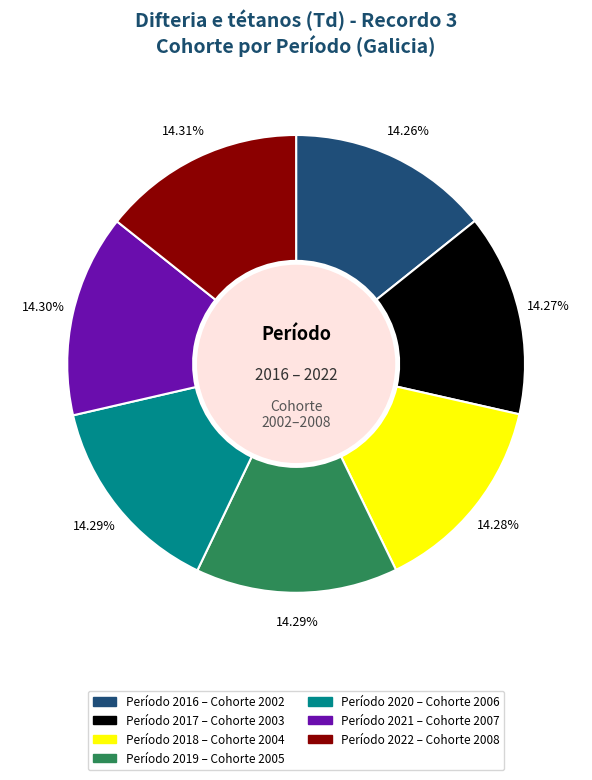

How many segments does this pie chart have?

7